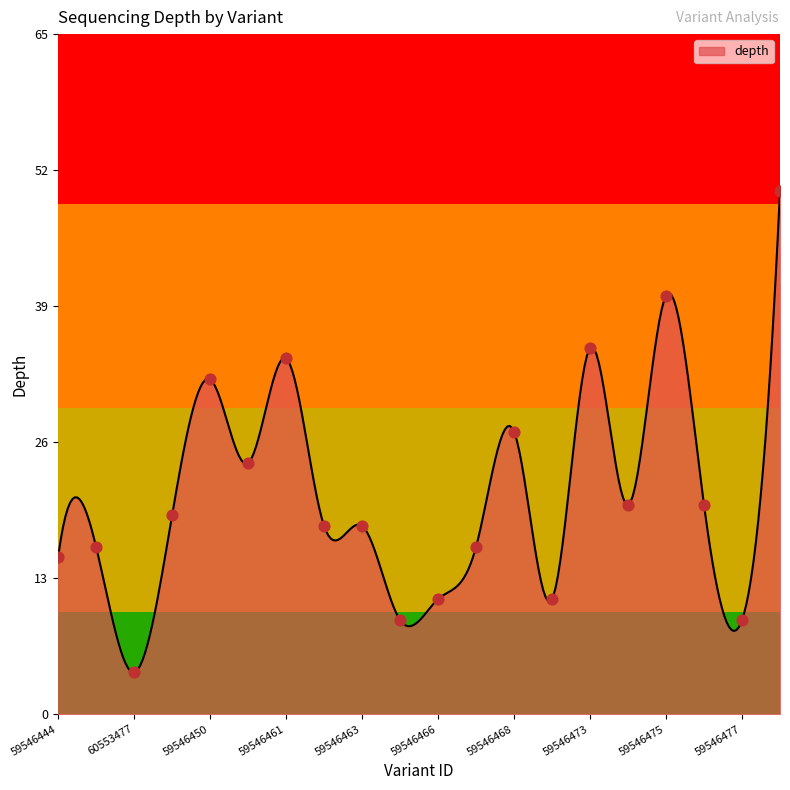

What is the change in value from 59546461 to 59546463?

-16